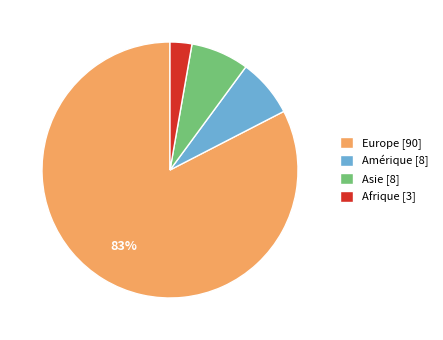

How many segments does this pie chart have?

4